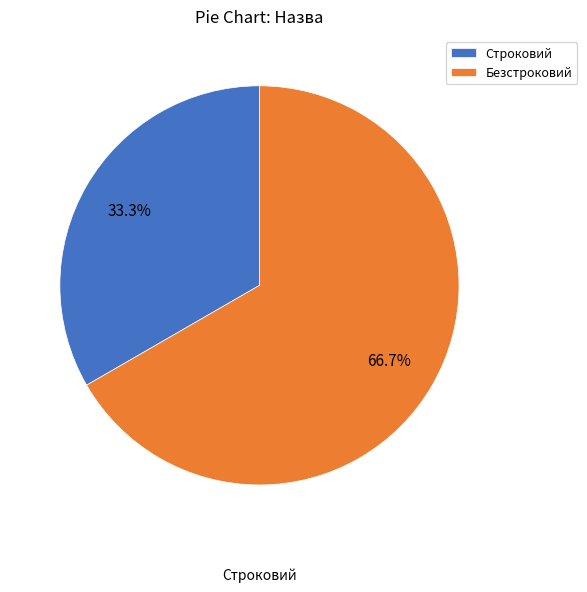

Which slice is the largest?

Безстроковий